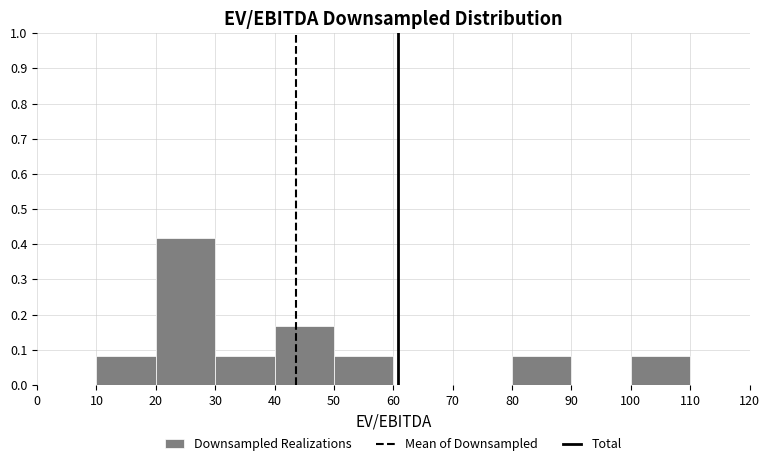

Reading left to right, list every bar in this chart as the range it spans on the x-axis followed by its height. The values are not printed on the chart, so give them approximately, as read against the axis.

0 to 10: 0
10 to 20: 0.08
20 to 30: 0.42
30 to 40: 0.08
40 to 50: 0.17
50 to 60: 0.08
60 to 70: 0
70 to 80: 0
80 to 90: 0.08
90 to 100: 0
100 to 110: 0.08
110 to 120: 0